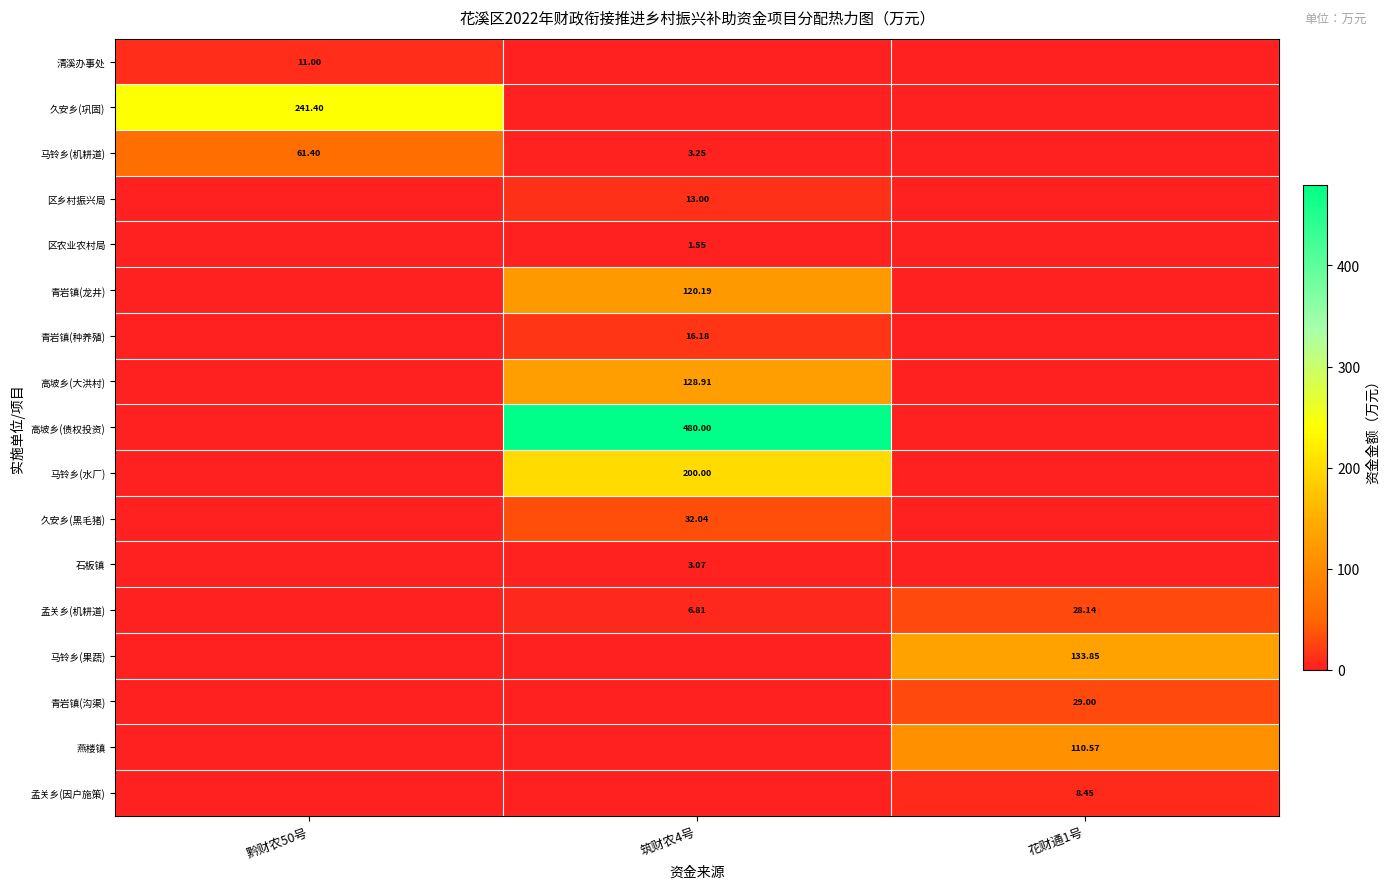

At which category is the sum across all series the highest?

筑财农4号